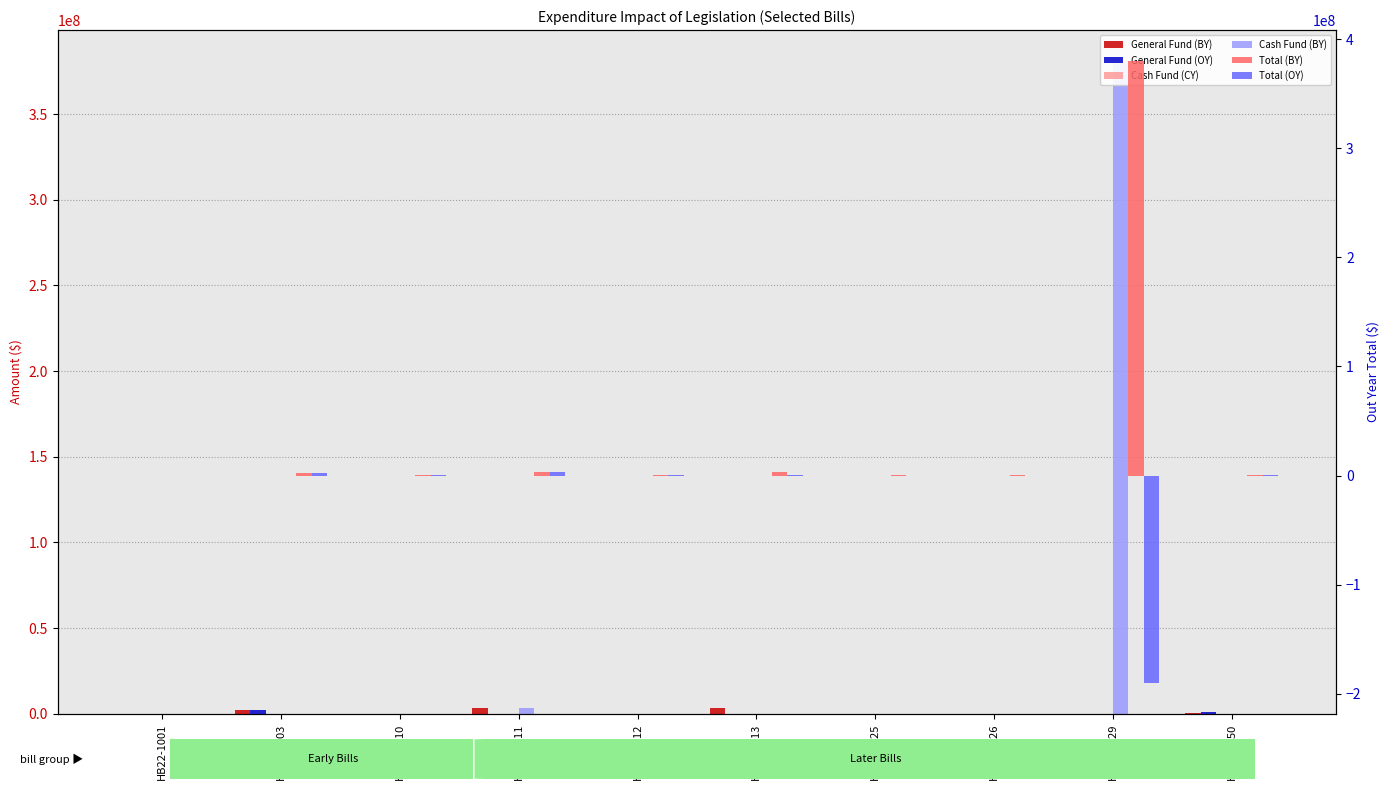

What is the minimum value for Total (OY)?

-190000000